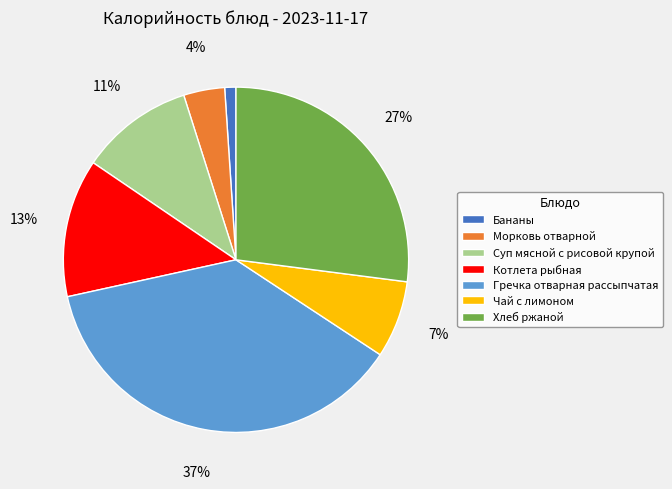

True or false: Гречка отварная рассыпчатая accounts for 37% of the total.

True